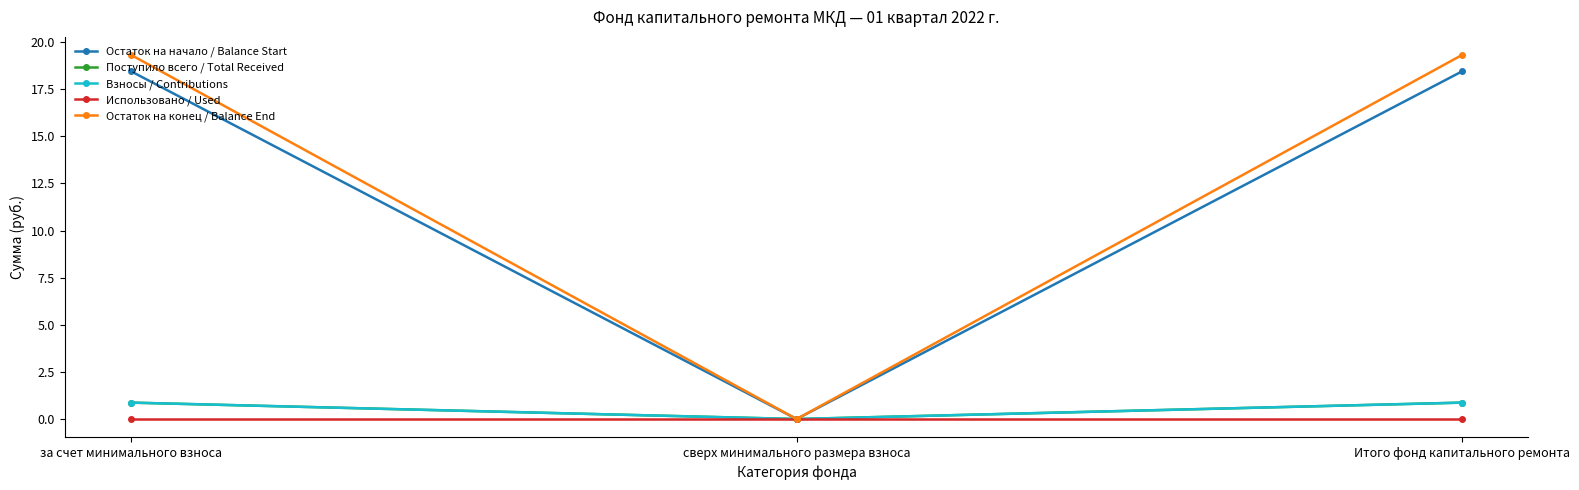

What are all the series names shown in the legend?

Остаток на начало / Balance Start, Поступило всего / Total Received, Взносы / Contributions, Использовано / Used, Остаток на конец / Balance End